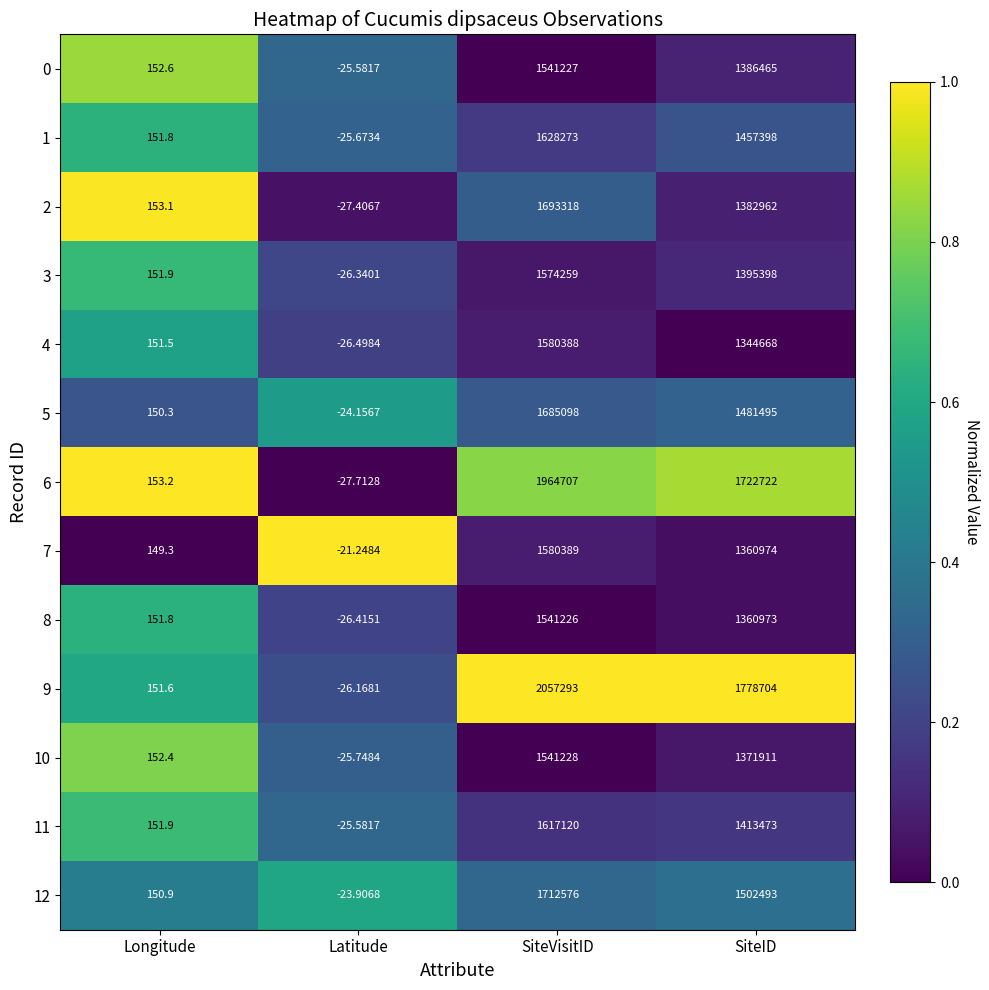

Is the value of 4 at Longitude greater than the value of 2 at SiteVisitID?

No